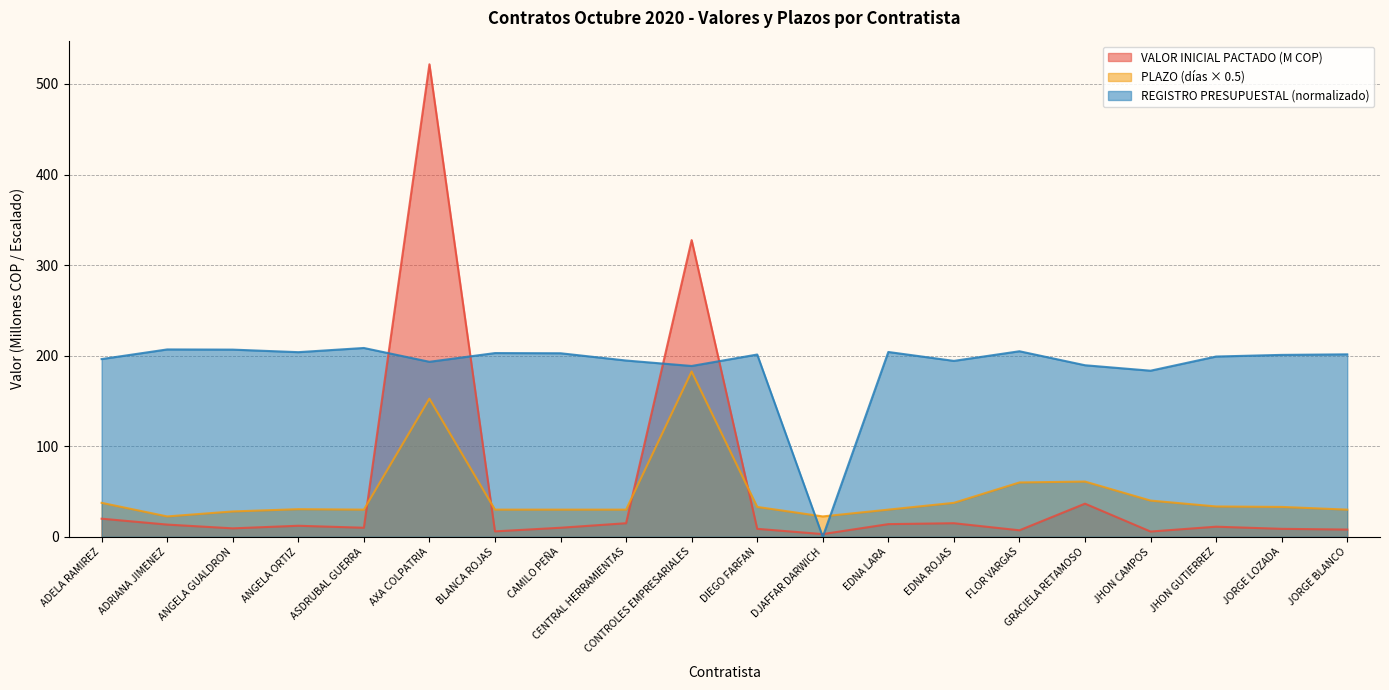

At ADELA RAMIREZ, list the series in order from smallest to largest.

VALOR INICIAL PACTADO (M COP), PLAZO (días × 0.5), REGISTRO PRESUPUESTAL (normalizado)